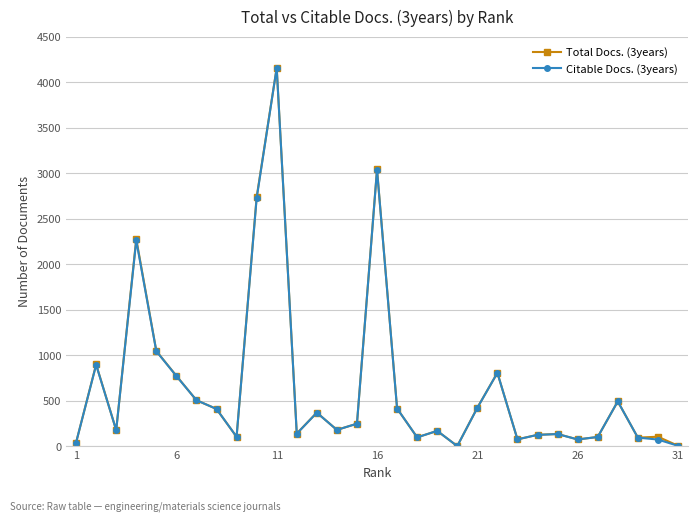

True or false: Total Docs. (3years) has more than 0 points higher than both neighbors.

True